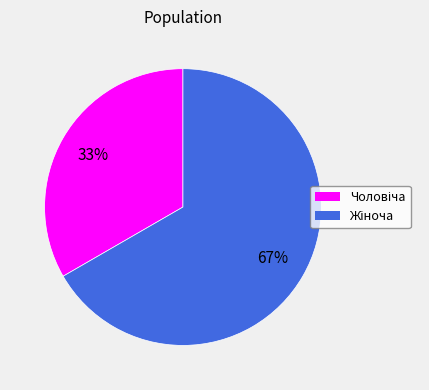

Does any single category account for the majority?

Yes